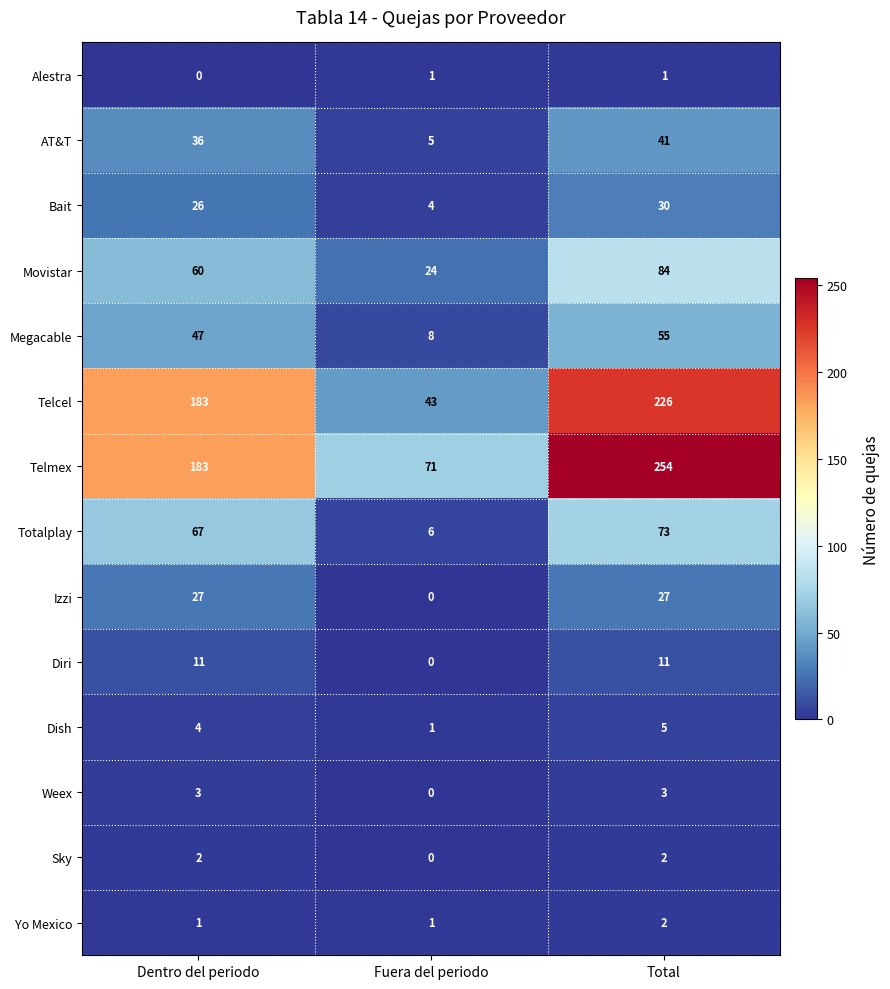

Which category has the highest value in the Bait series?

Total